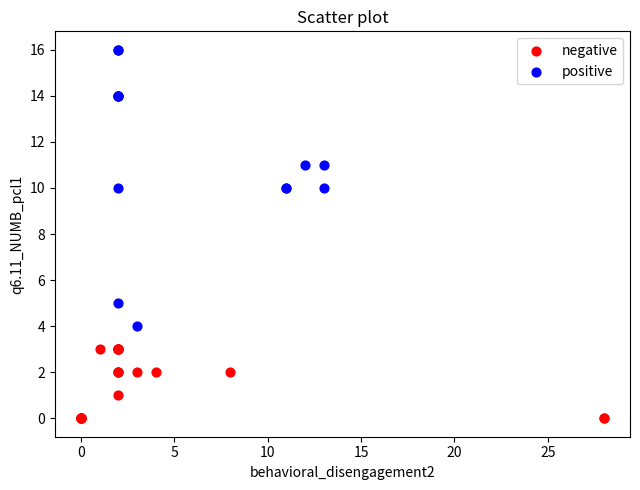

Which series contains the highest Y value?

positive